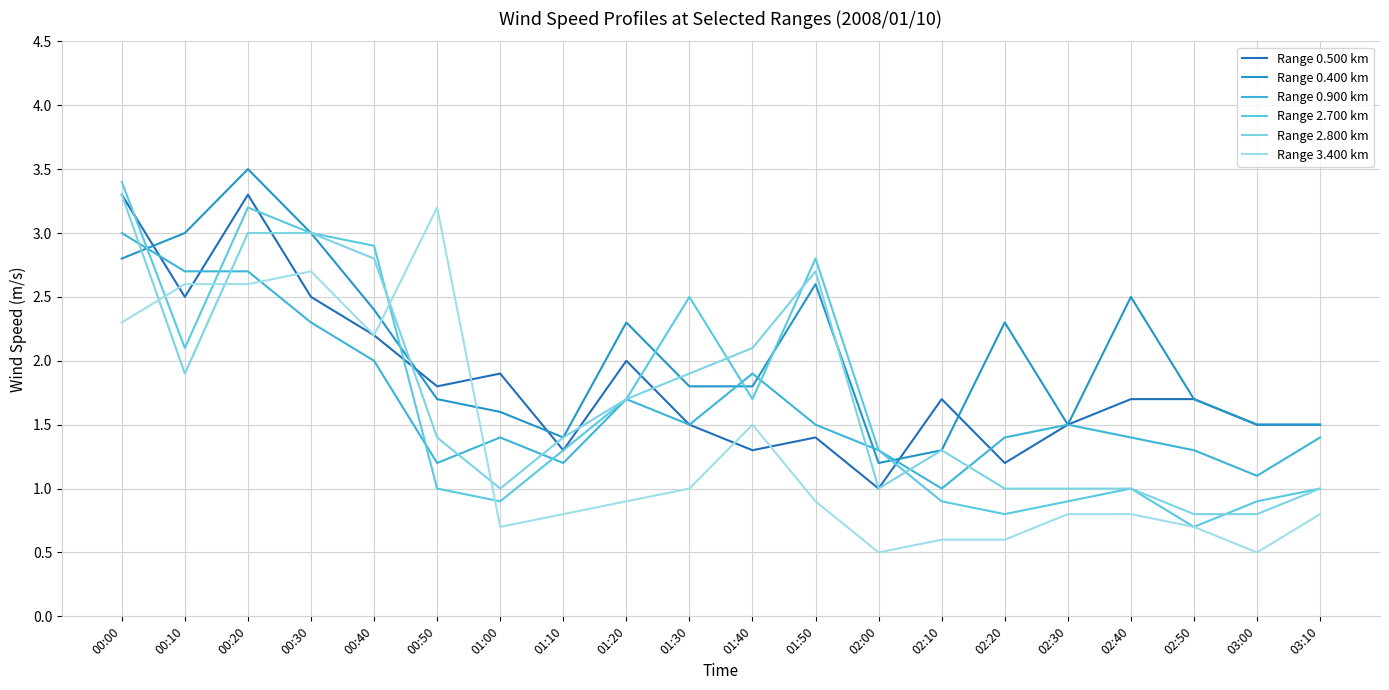

Which series has the largest range (max minus min)?

Range 2.700 km